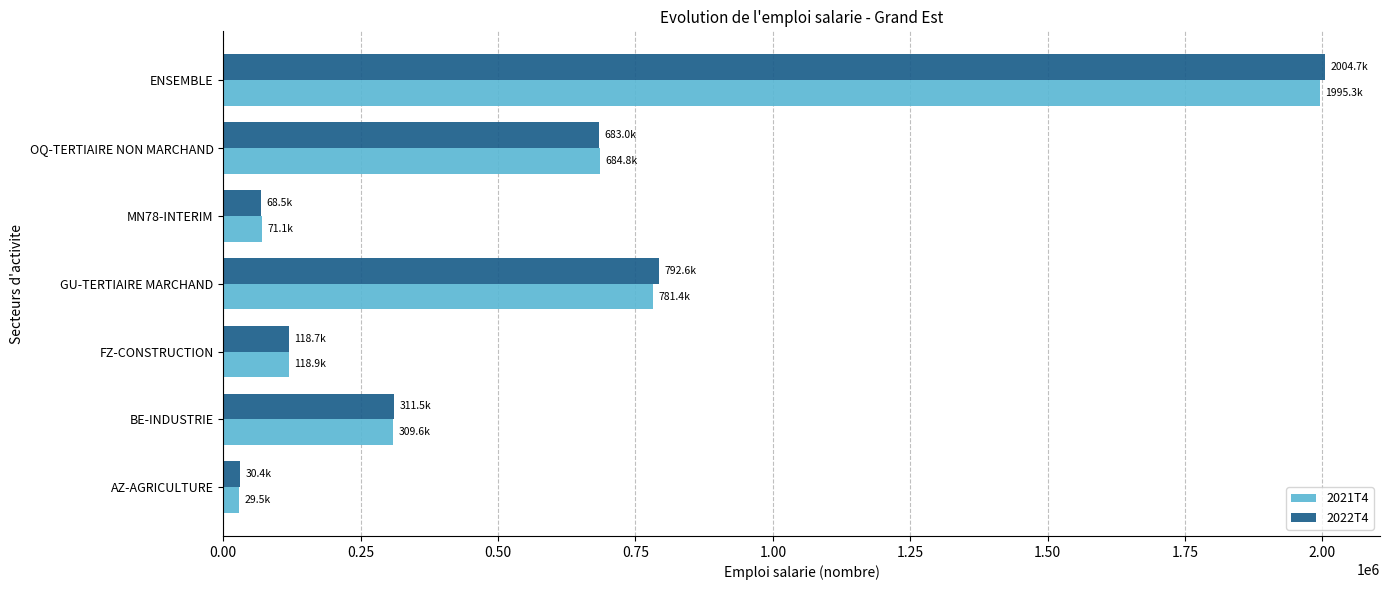

What is the sum of all 2022T4 values?

4009352.3